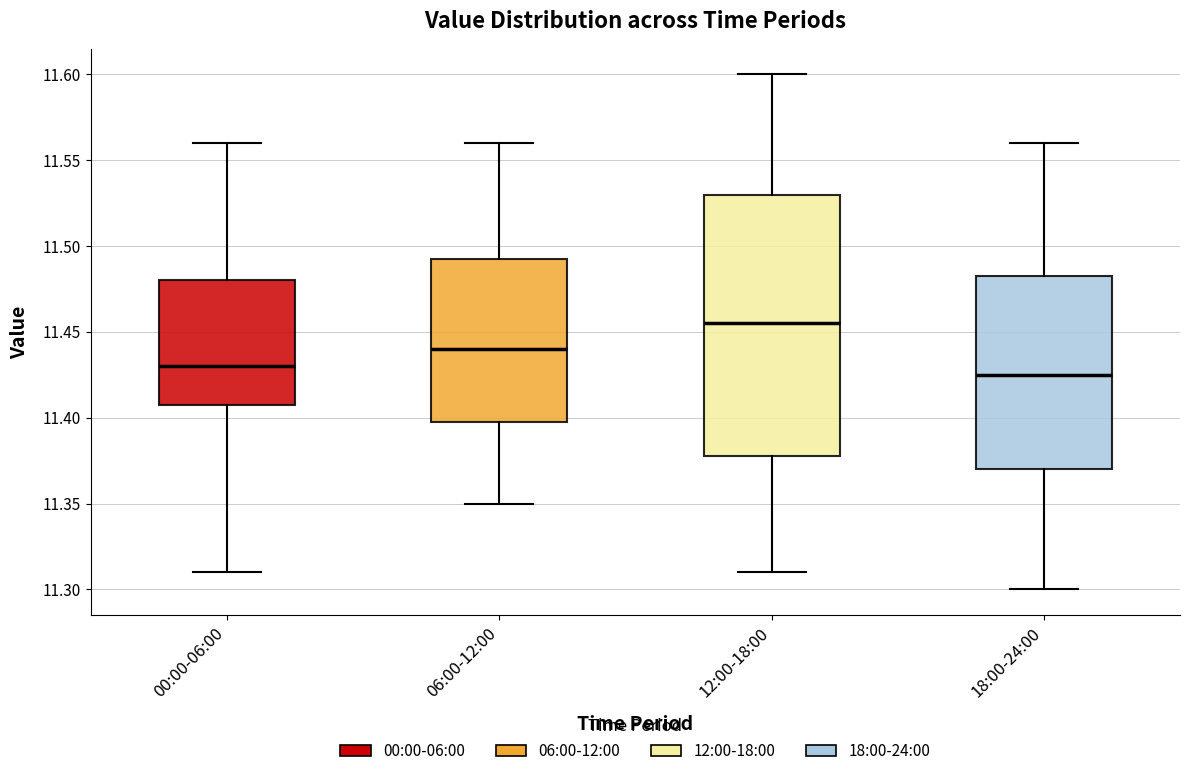

Which box is the tallest, from its lower edge to its upper edge?

12:00-18:00